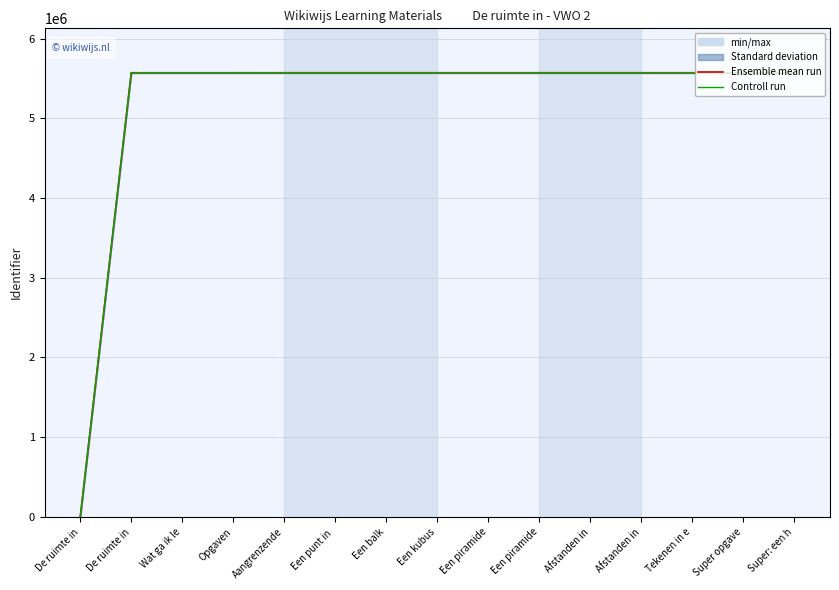

Reading left to right, transcribe all the data shown in this chart.

Ensemble mean run: De ruimte in=0.0	De ruimte in=5570421.0	Wat ga ik le=5570422.0	Opgaven=5570424.0	Aangrenzende=5570553.0	Een punt in =5570555.0	Een balk=5570557.0	Een kubus=5570559.0	Een piramide=5570561.0	Een piramide=5570563.0	Afstanden in=5570565.0	Afstanden in=5570567.0	Tekenen in e=5570569.0	Super opgave=5570425.0	Super: een h=5570571.0
Controll run: De ruimte in=0.0	De ruimte in=5571535.1	Wat ga ik le=5571536.1	Opgaven=5571538.1	Aangrenzende=5571667.1	Een punt in =5571669.1	Een balk=5571671.1	Een kubus=5571673.1	Een piramide=5571675.1	Een piramide=5571677.1	Afstanden in=5571679.1	Afstanden in=5571681.1	Tekenen in e=5571683.1	Super opgave=5571539.1	Super: een h=5571685.1